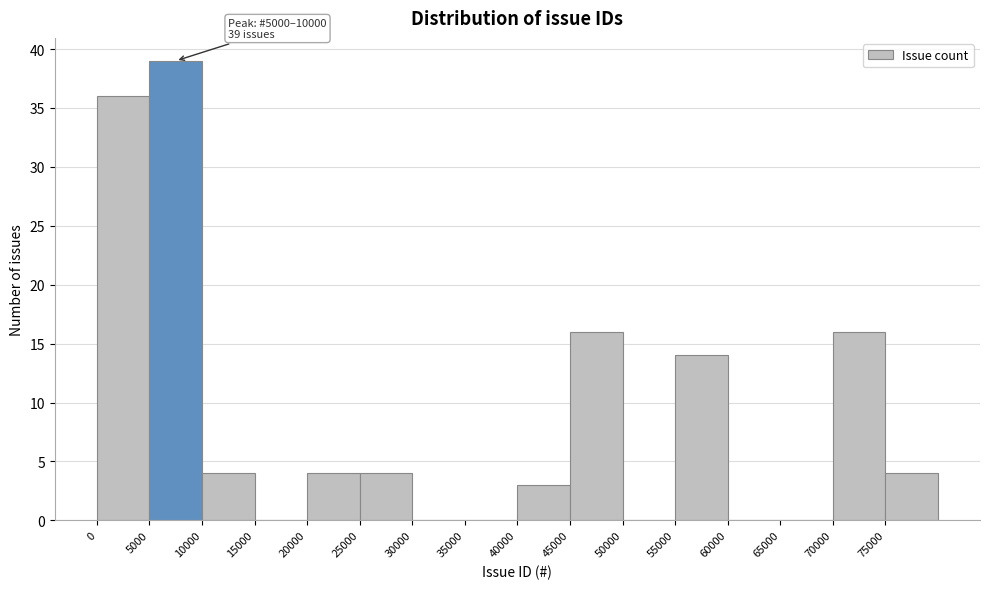

Over which range of the x-axis is the bar tallest?

5000 to 10000